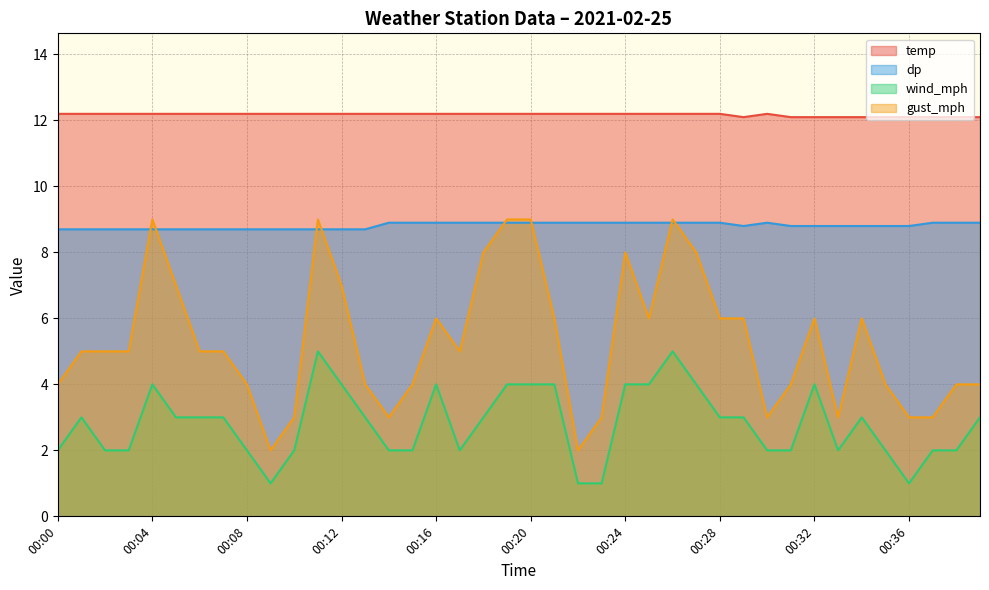

What is the smallest value displayed?

1.0